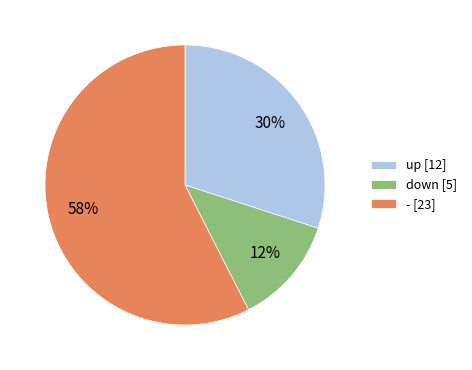

Which category has the smallest portion of the pie?

down